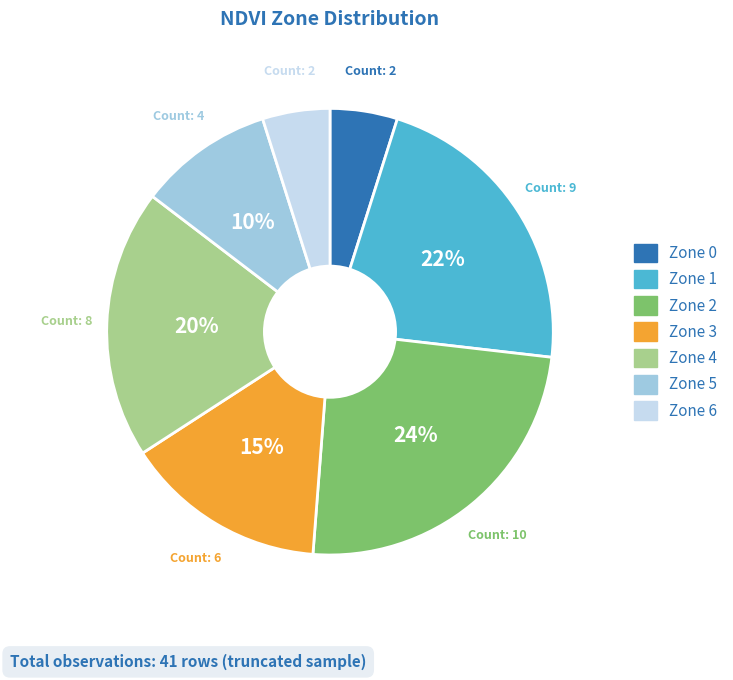

Approximately how many times larger is the value at Zone 4 compared to Zone 2?

0.8